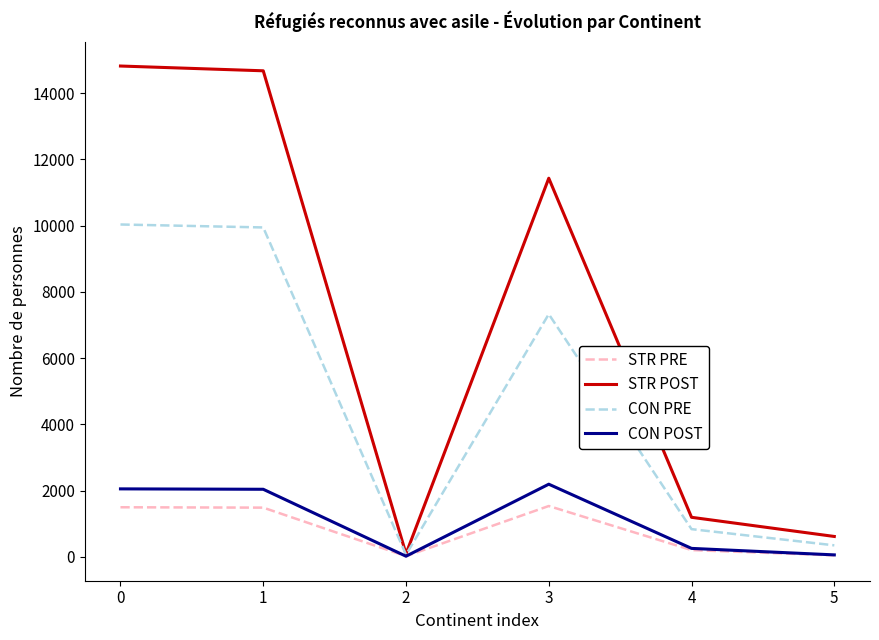

Count the number of categories in the chart.

6